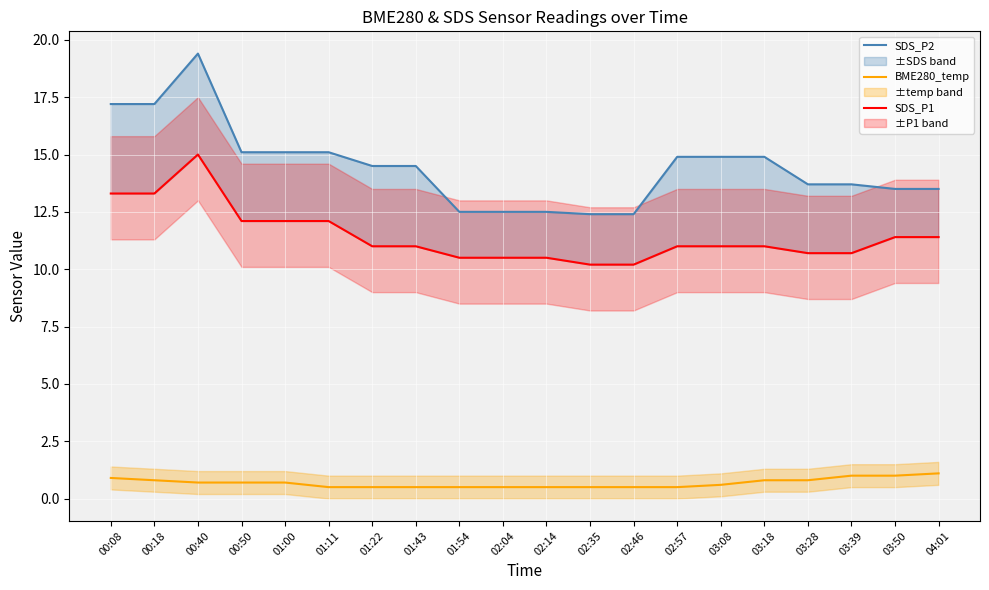

What position from the right is 02:46?

8